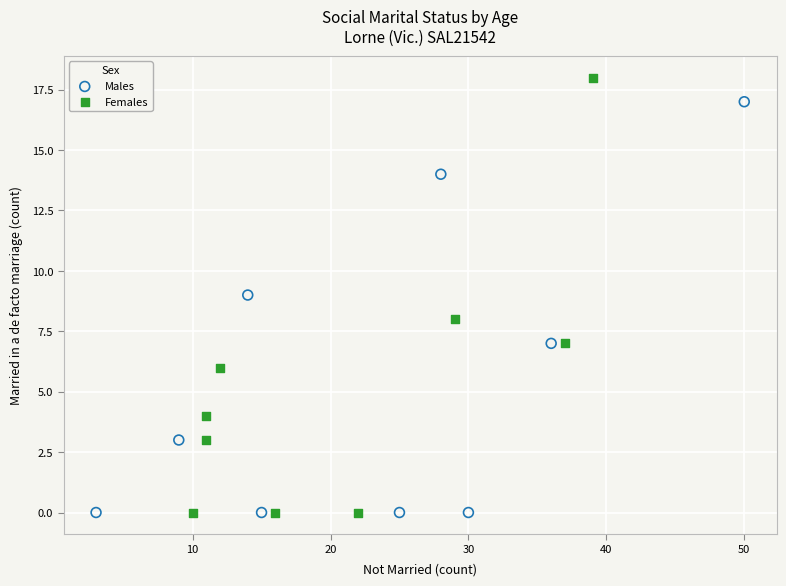

What are all the series names shown in the legend?

Males, Females